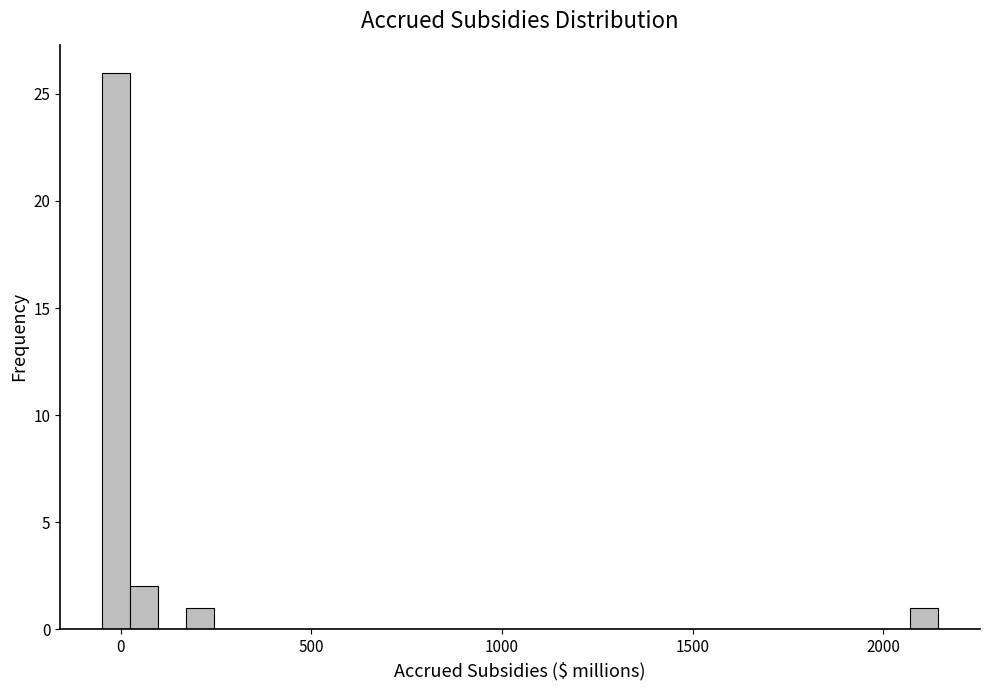

Read against the x-axis, roughly where is the centre of the tallest bar?

0